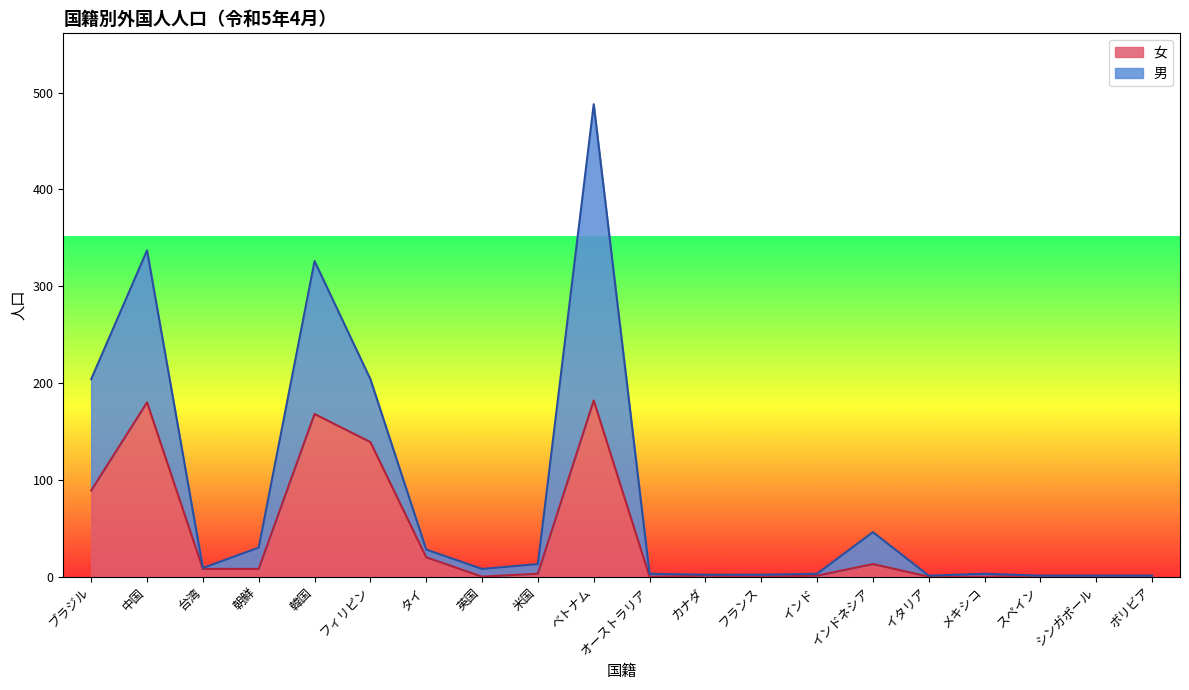

What is the label of the 13th point from the right?

英国